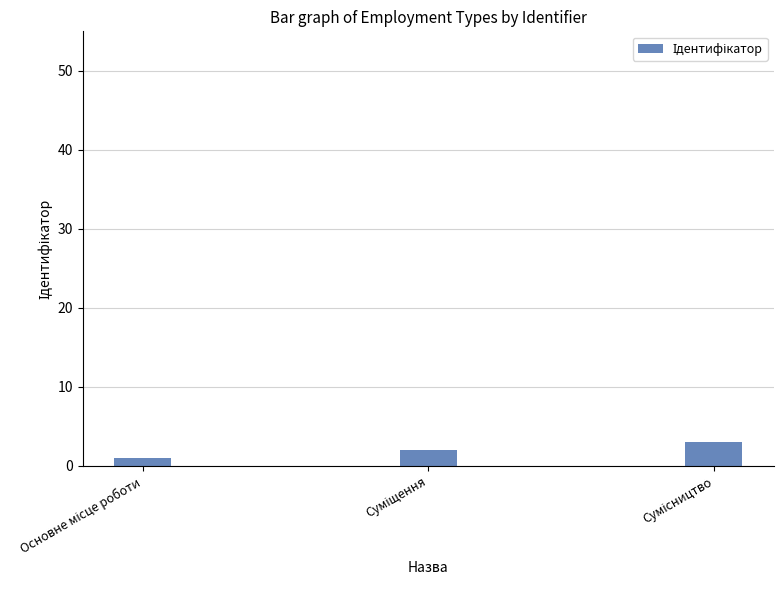

What is the smallest value displayed?

1